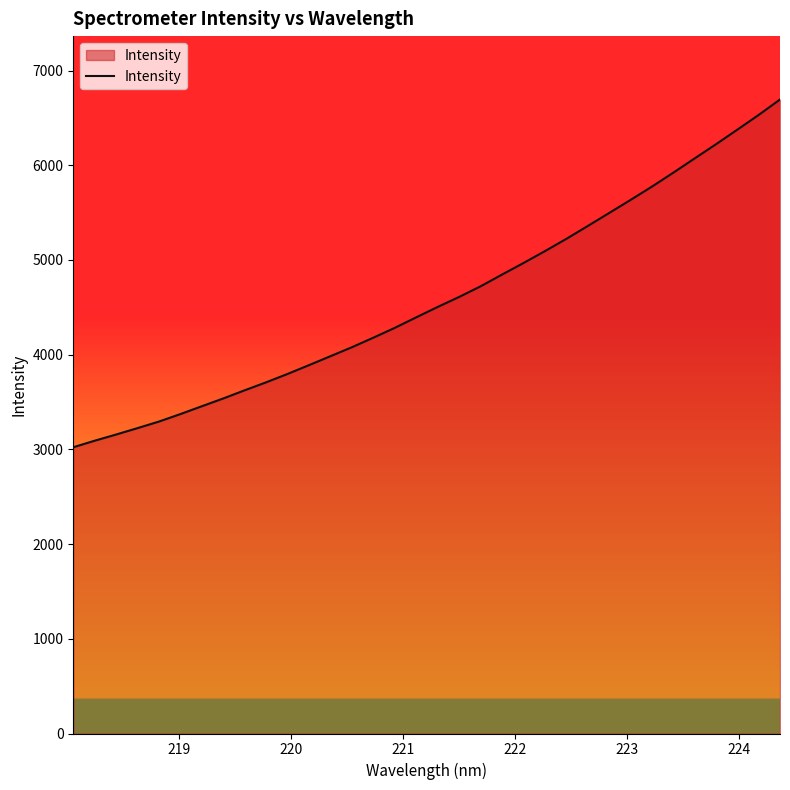

What is the smallest value displayed?

3022.6